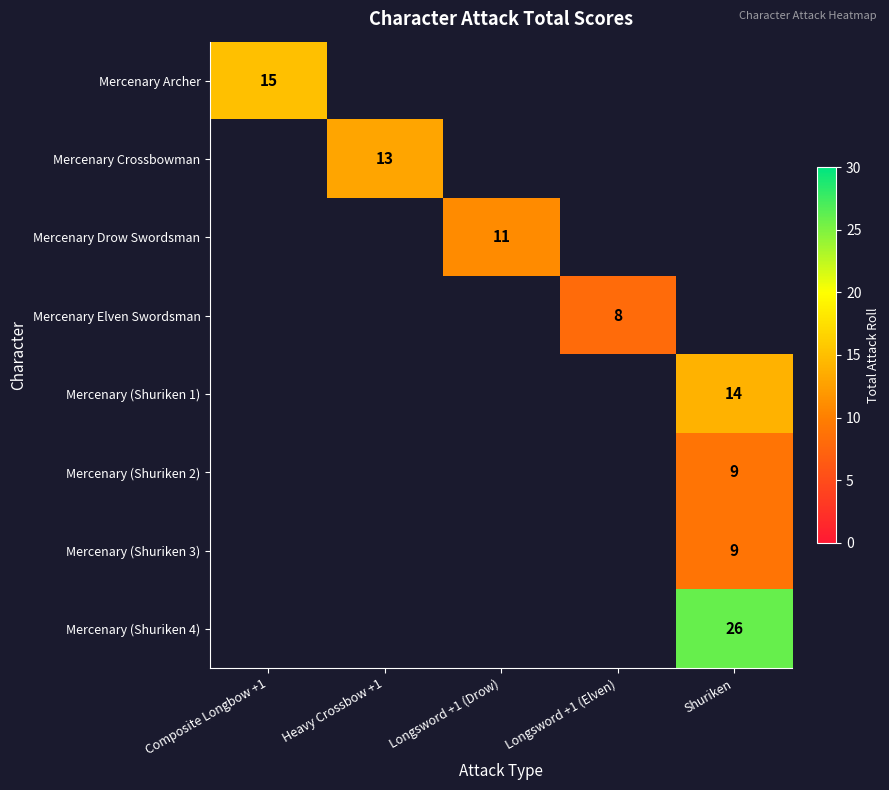

What is the maximum value shown in the chart?

26.0